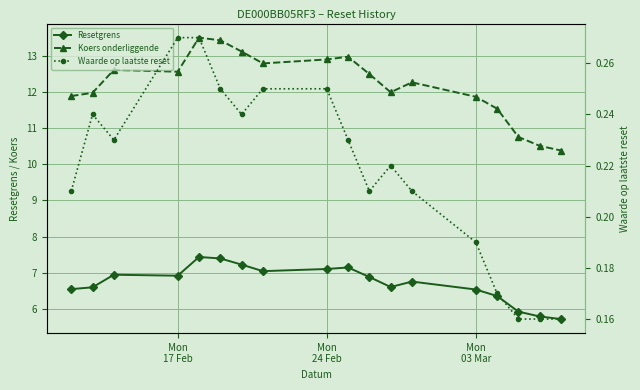

What is the maximum value for Waarde op laatste reset?

0.3